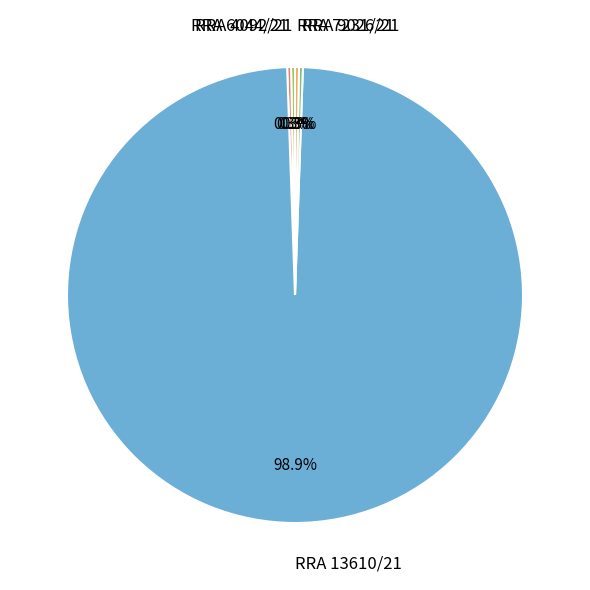

Which category accounts for the majority?

RRA 13610/21